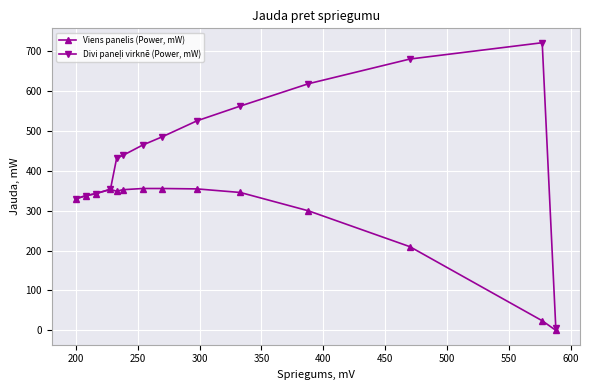

How many values in the Viens panelis (Power, mW) series exceed 346?

6